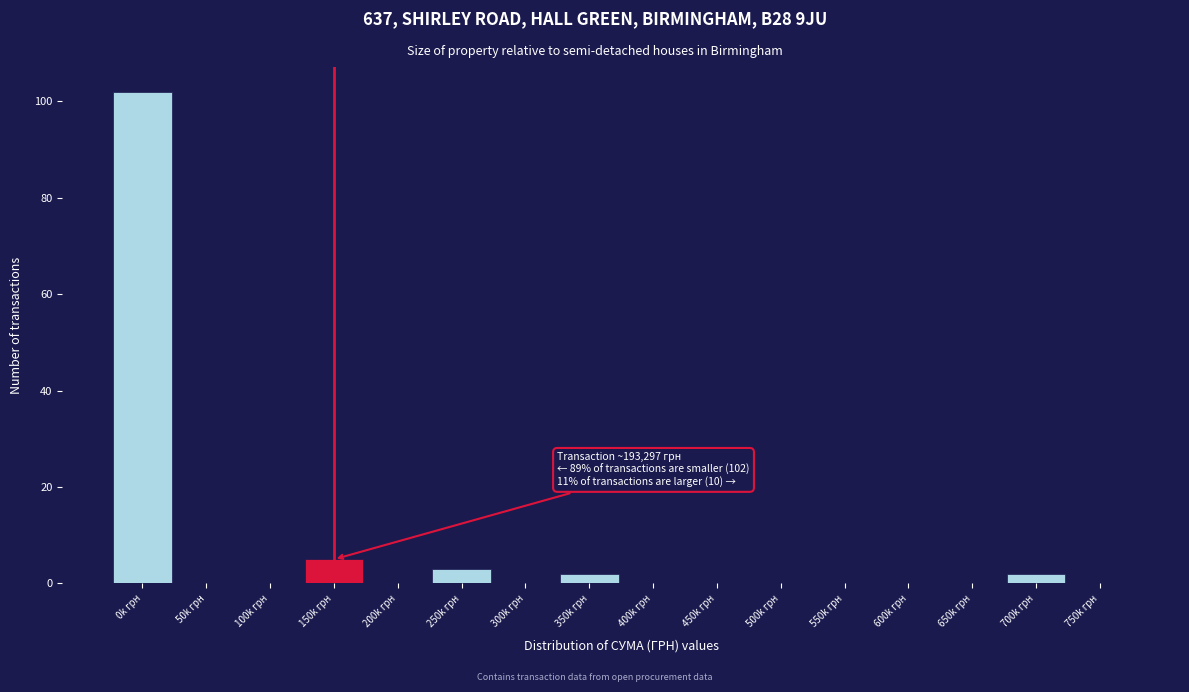

Reading right to left, list all the values displayed in this chart.

750k грн=0	700k грн=2	650k грн=0	600k грн=0	550k грн=0	500k грн=0	450k грн=0	400k грн=0	350k грн=2	300k грн=0	250k грн=3	200k грн=0	150k грн=5	100k грн=0	50k грн=0	0k грн=102